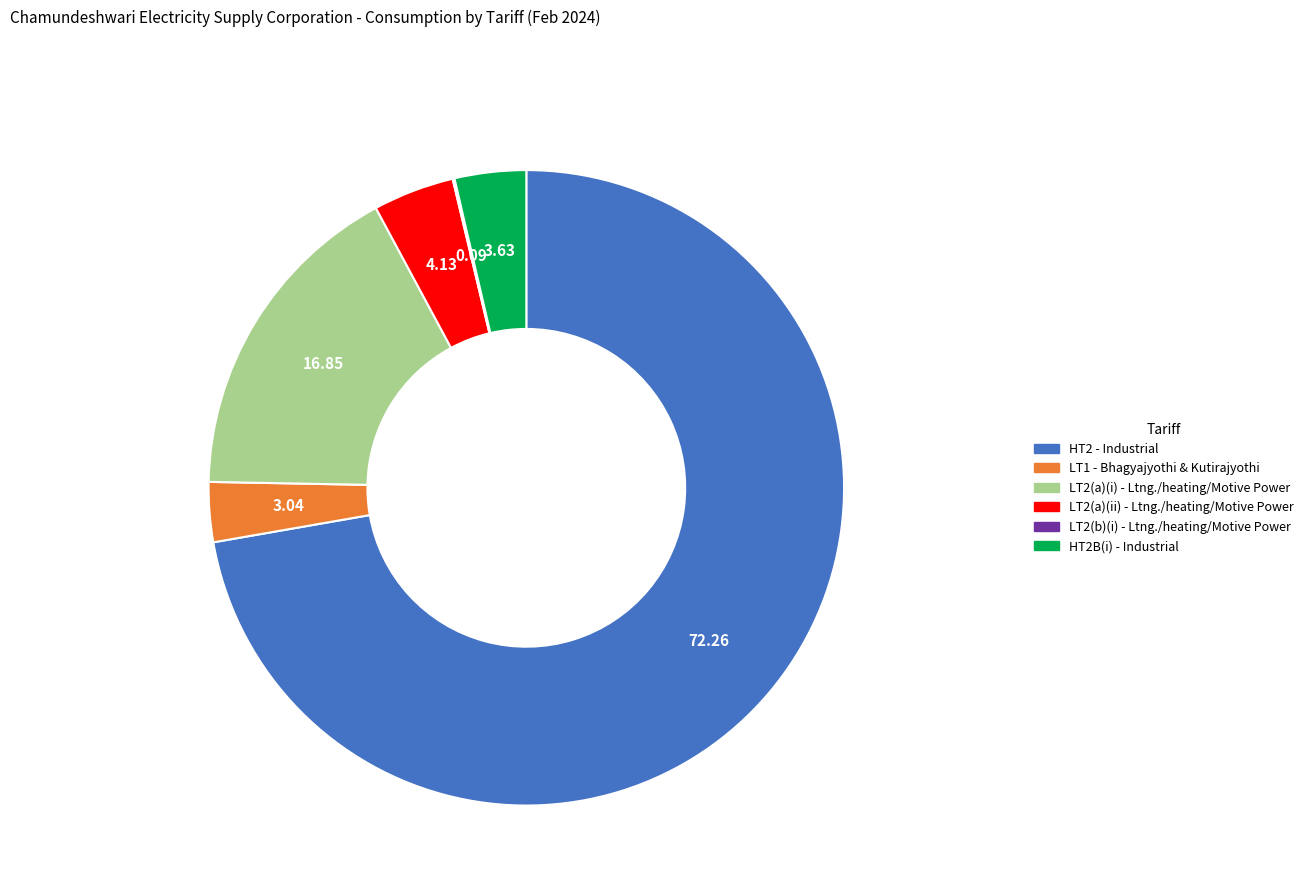

Is HT2 - Industrial the majority of the pie?

Yes